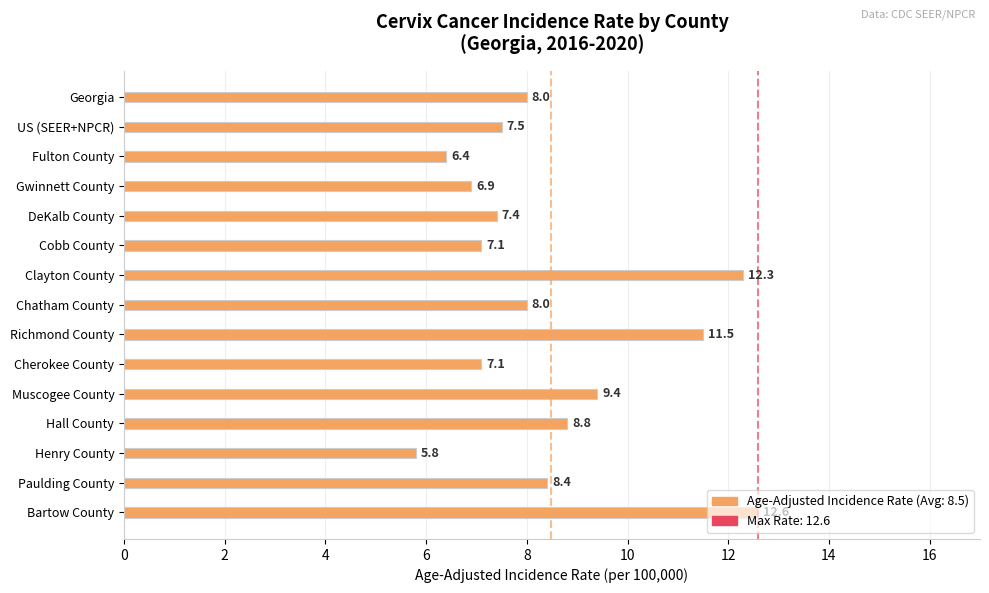

What is the sum of all values?

127.2